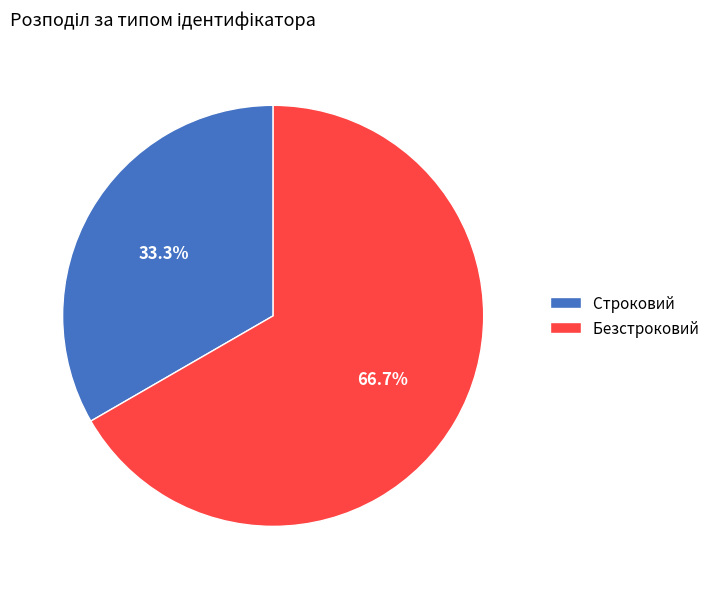

What is the largest slice in the pie chart?

Безстроковий